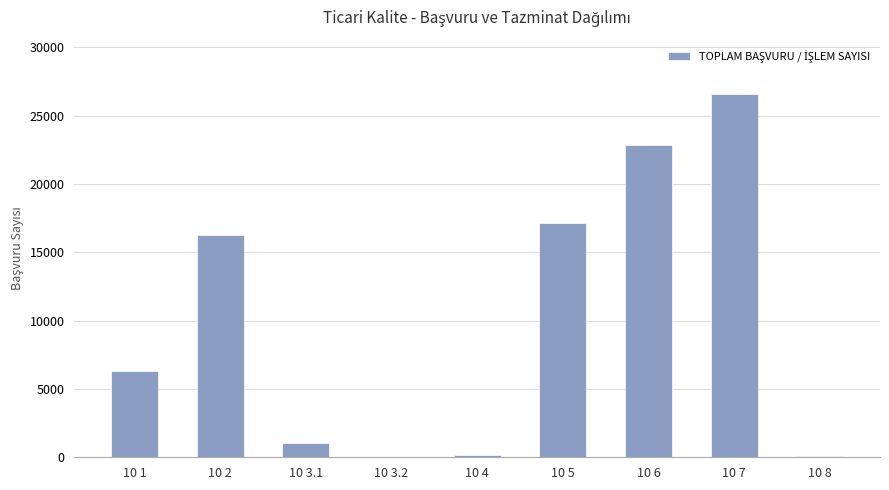

Which label corresponds to the largest value in the chart?

10 7